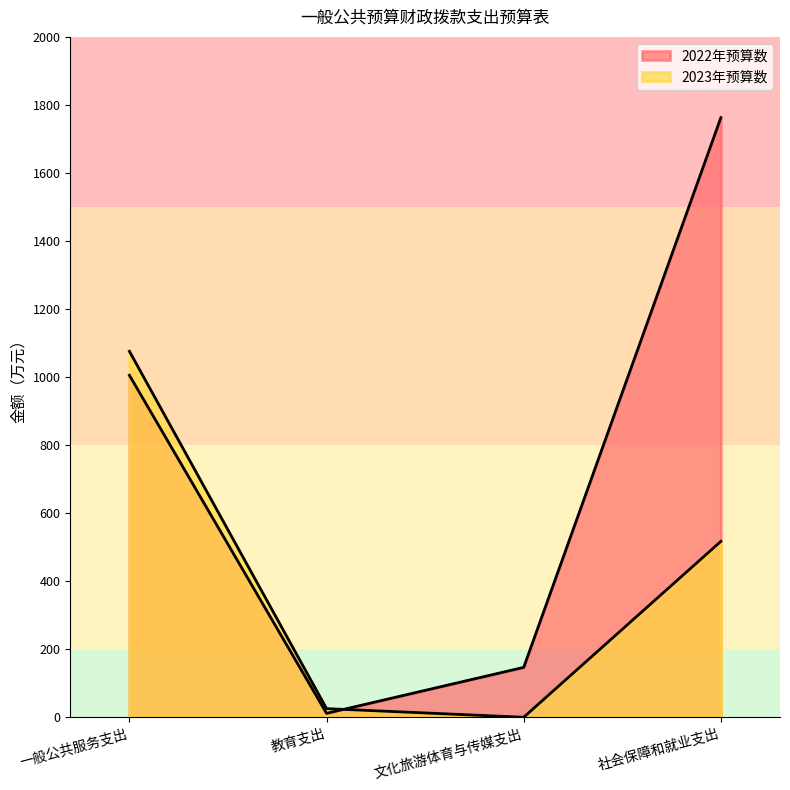

What is the approximate value of 2023年预算数 at 社会保障和就业支出?

517.0